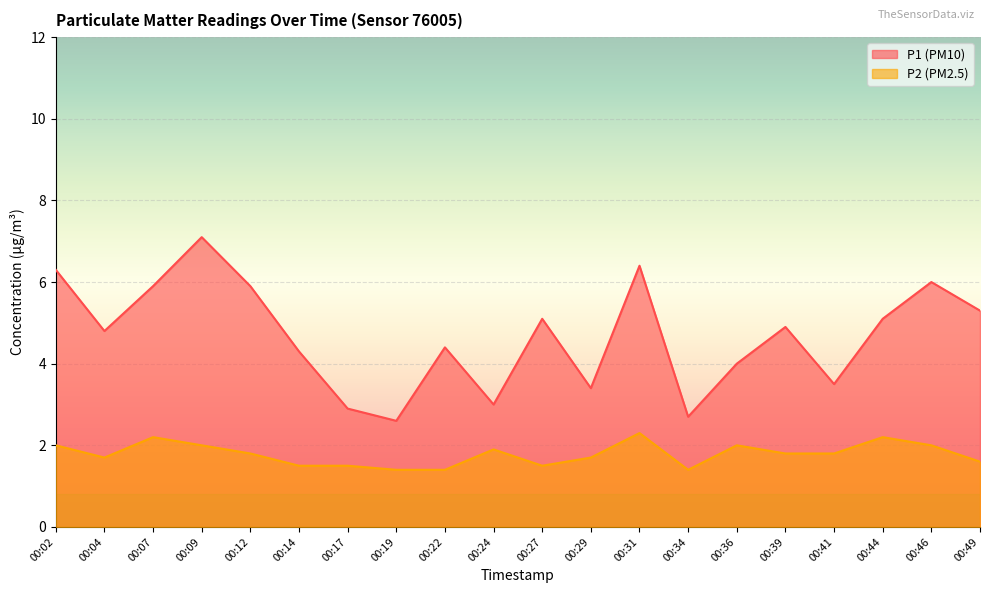

True or false: P2 (PM2.5) and P1 (PM10) cross at least once.

False